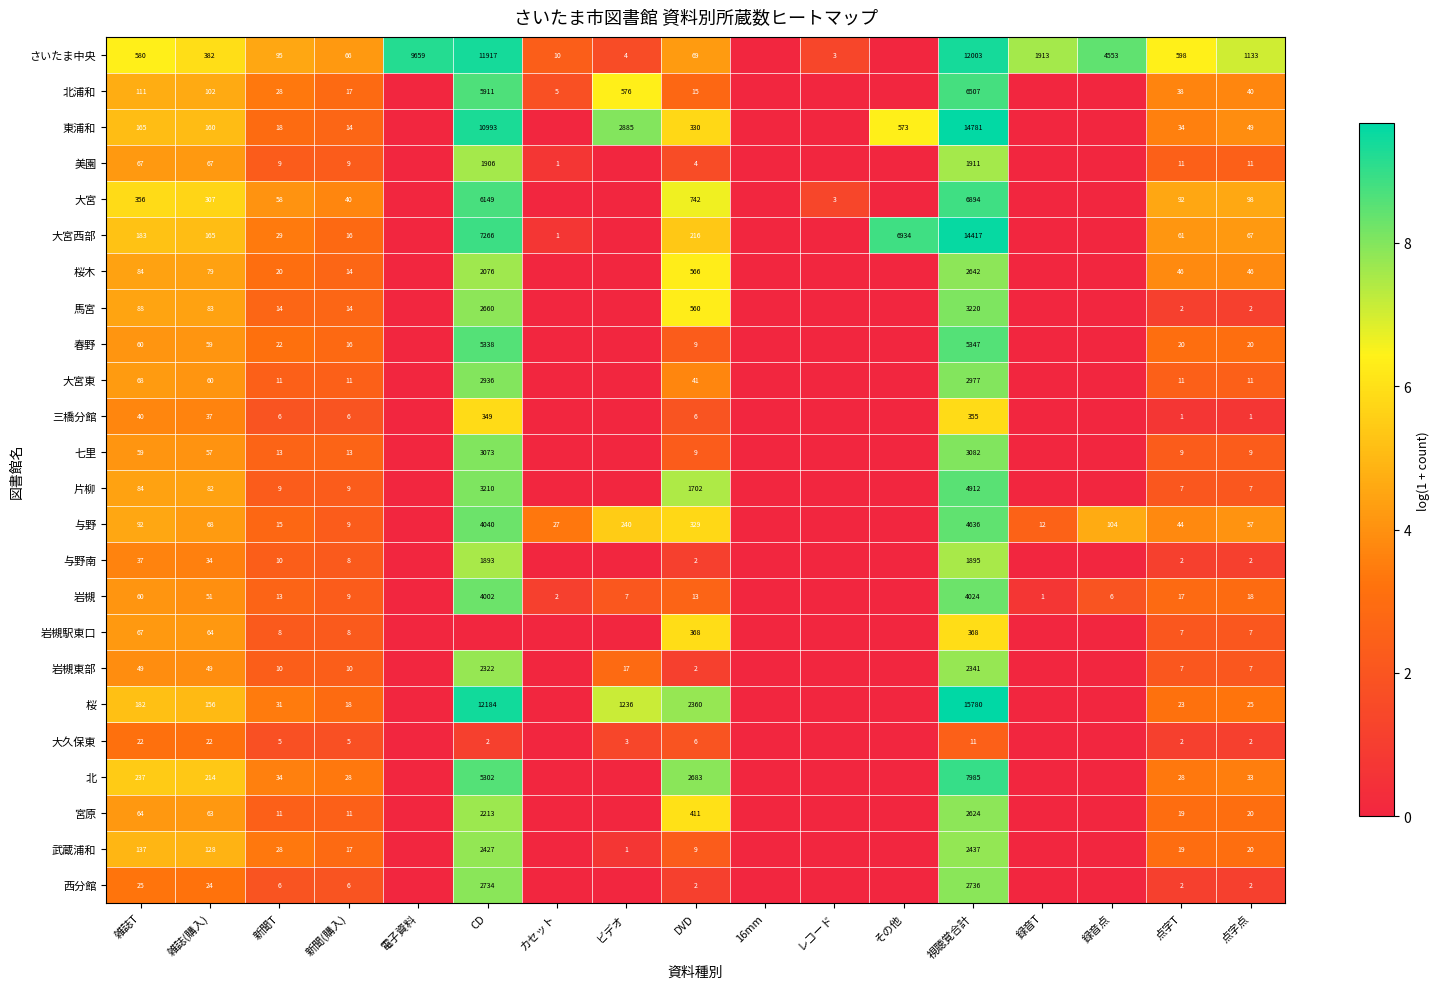

What is the spread (max minus min) of values at 新聞T?

90